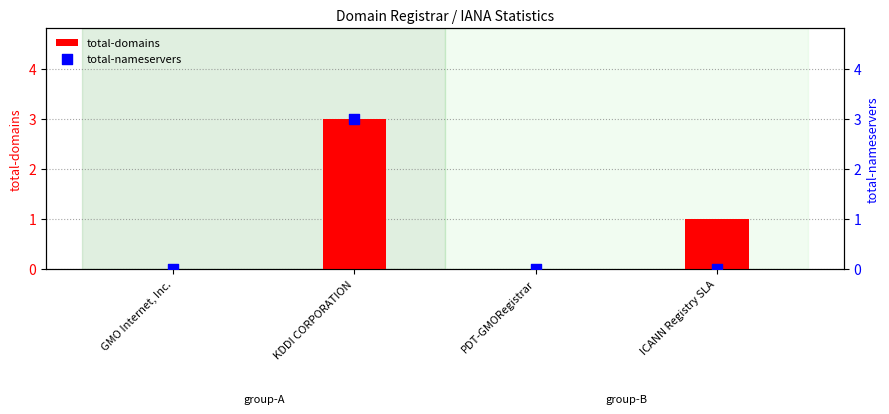

At which category is the sum across all series the highest?

KDDI CORPORATION